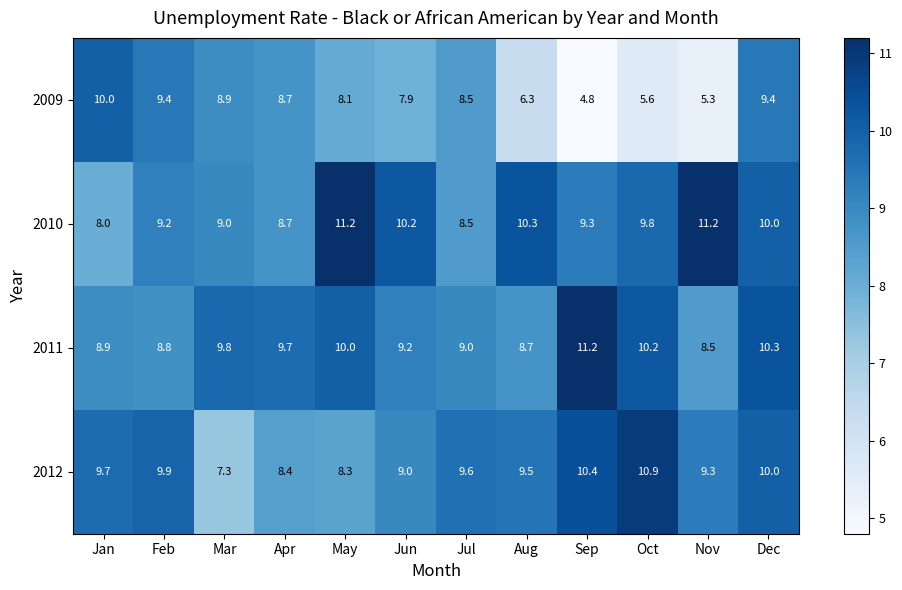

Count the number of data series in this chart.

4